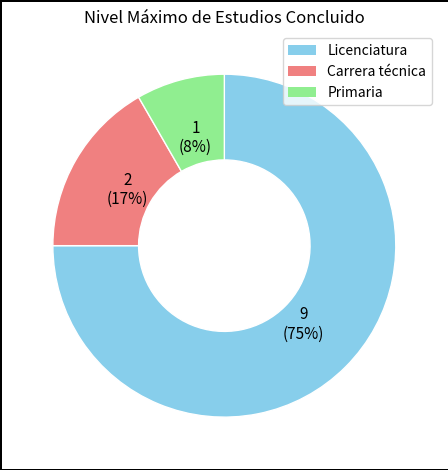

Does Primaria account for over 50% of the chart?

No